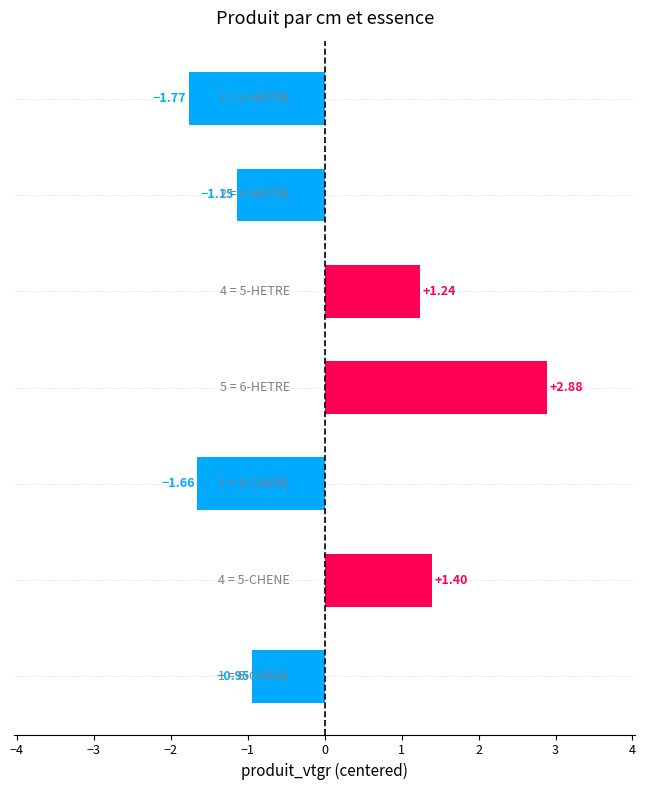

What is the difference between the second highest and second lowest values?

3.1